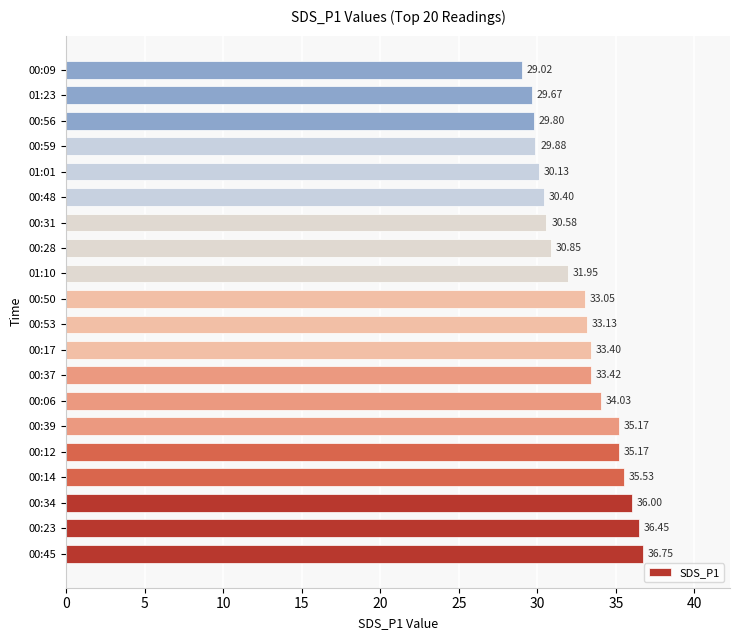

What is the difference between the second highest and second lowest values?

6.8